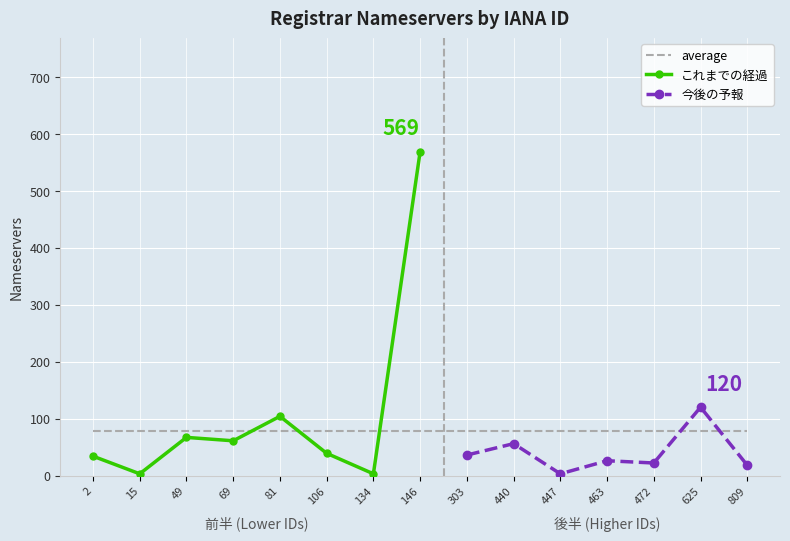

What position from the right is Go Daddy, LLC?

8